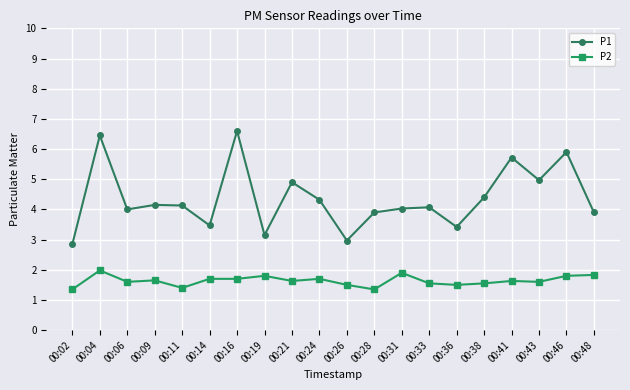

Is it true that P1 equals 4.3 at 00:24?

True